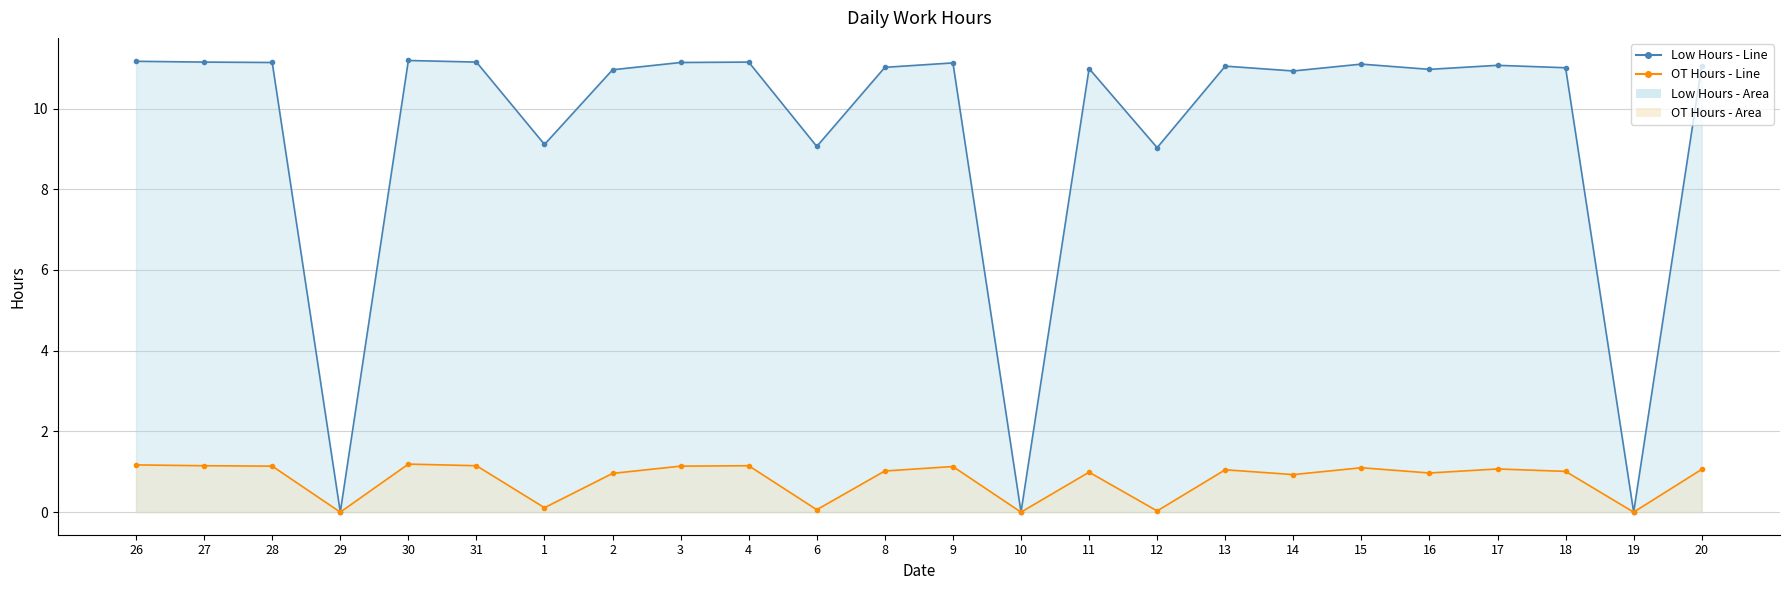

List the series in order of their peak value, highest first.

Low Hours - Line, OT Hours - Line